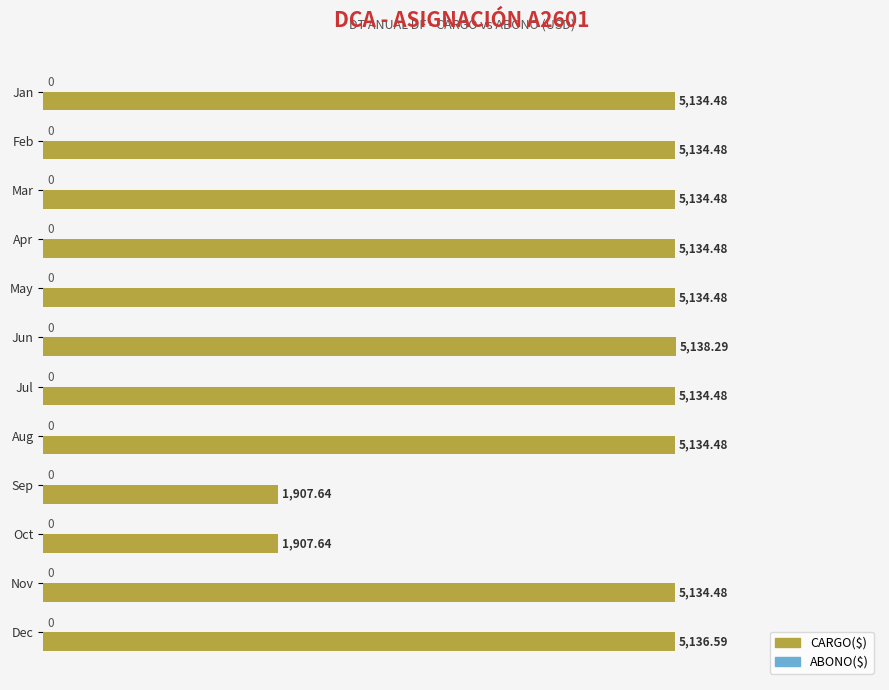

Which has a higher value, Jul or Jun?

Jun